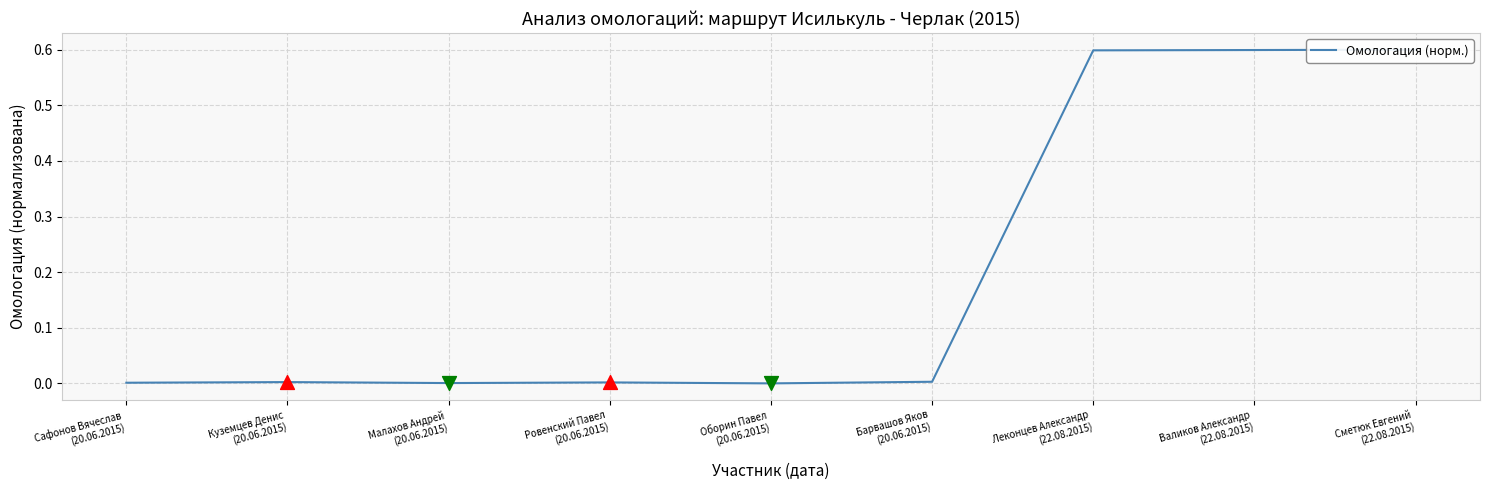

Between Сметюк Евгений
(22.08.2015) and Ровенский Павел
(20.06.2015), which is larger?

Сметюк Евгений
(22.08.2015)